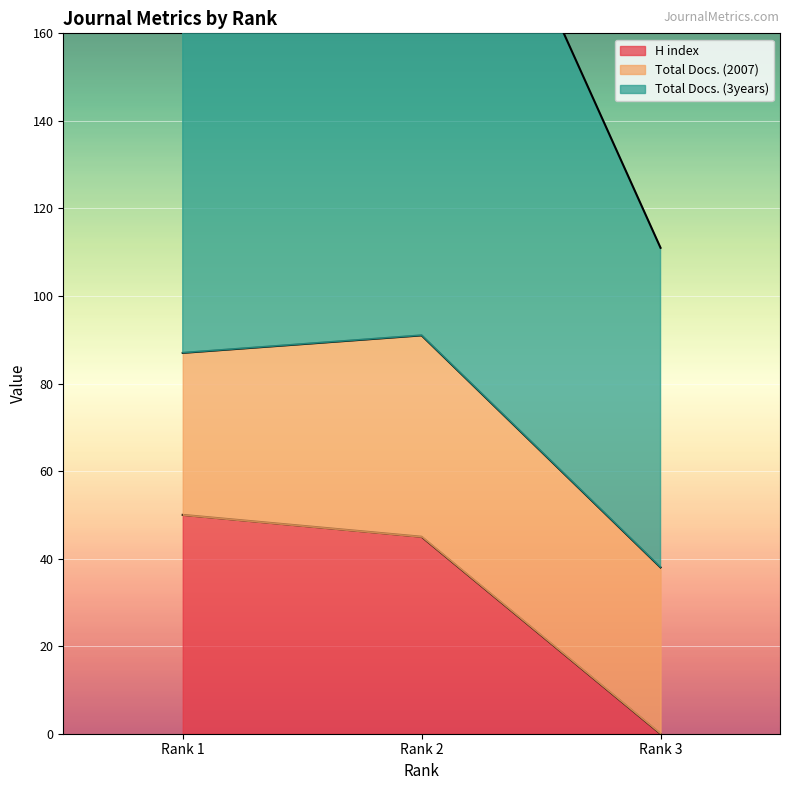

Which series has the widest spread of values?

Total Docs. (3years)